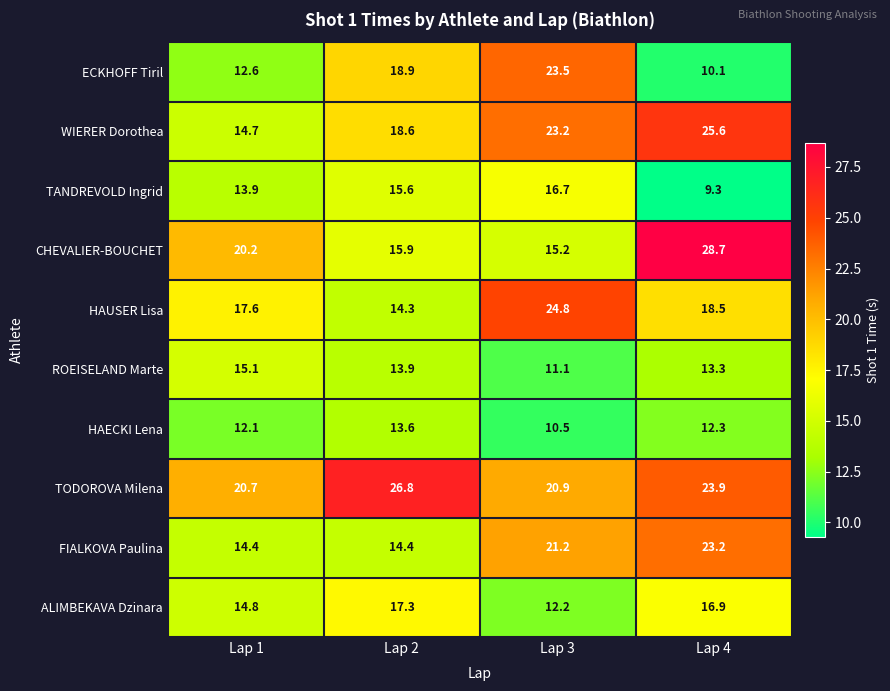

What is the difference between the maximum and minimum values in the HAECKI Lena series?

3.1